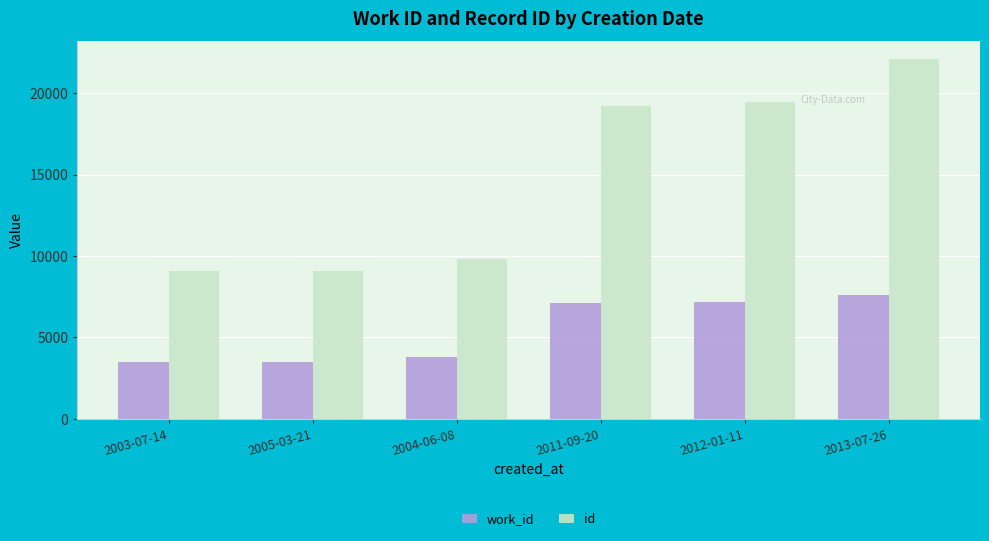

The value of work_id at 2003-07-14 is 1273. True or false?

False